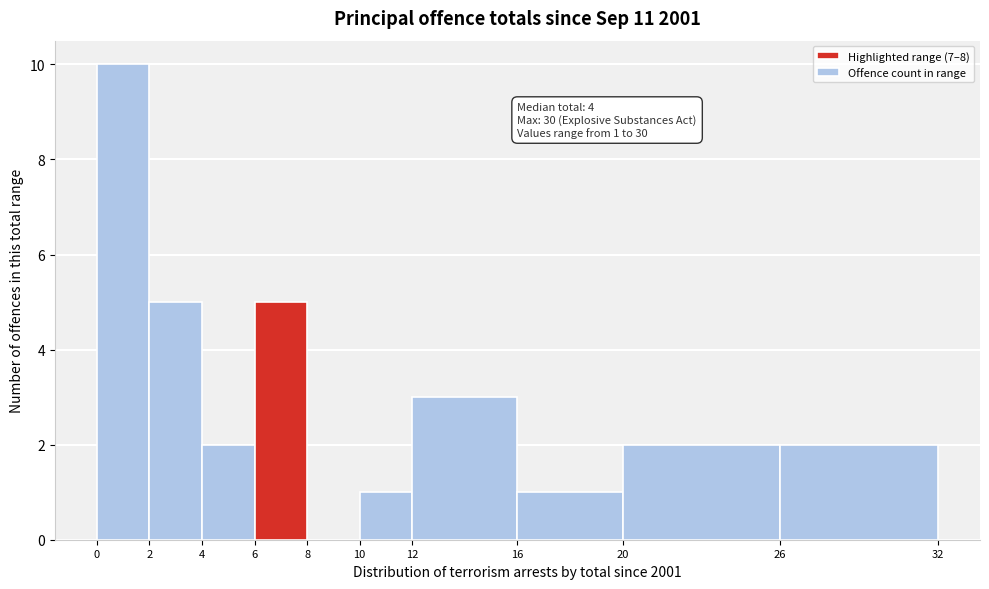

Over which range of the x-axis is the bar tallest?

0 to 2